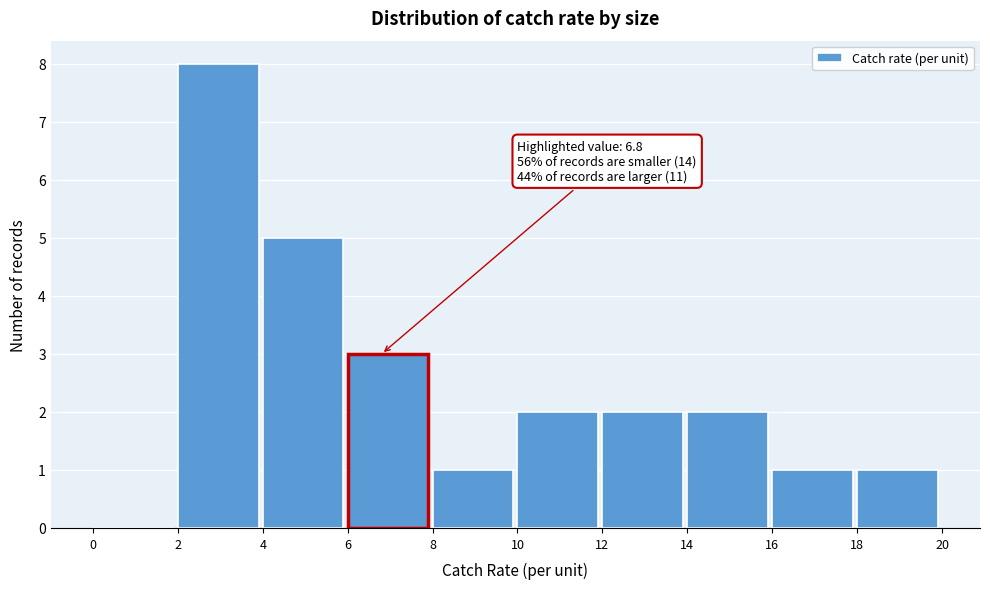

Over which range of the x-axis is the bar tallest?

2 to 4